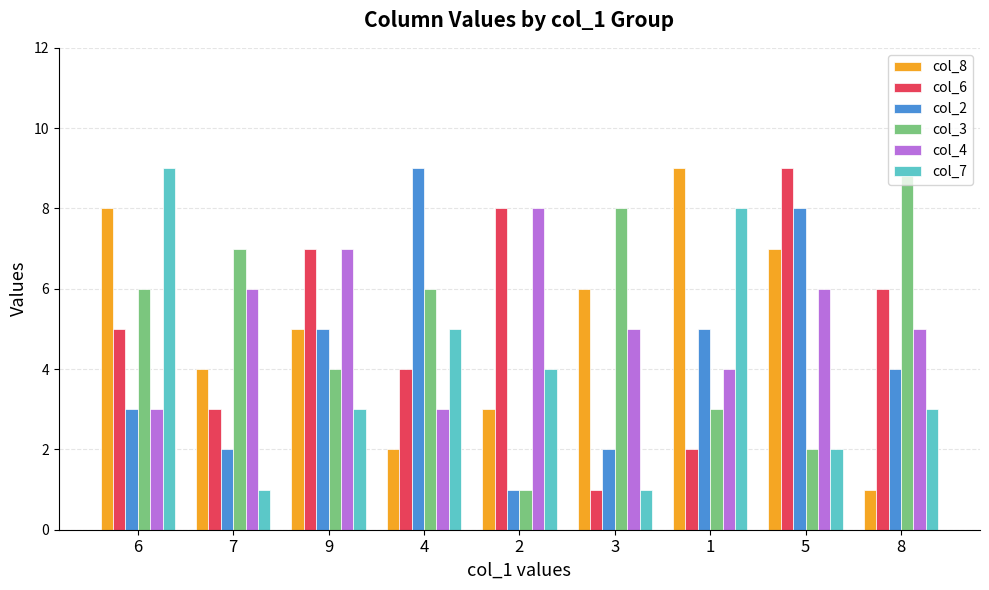

What is the label of the 2nd bar from the right?

5